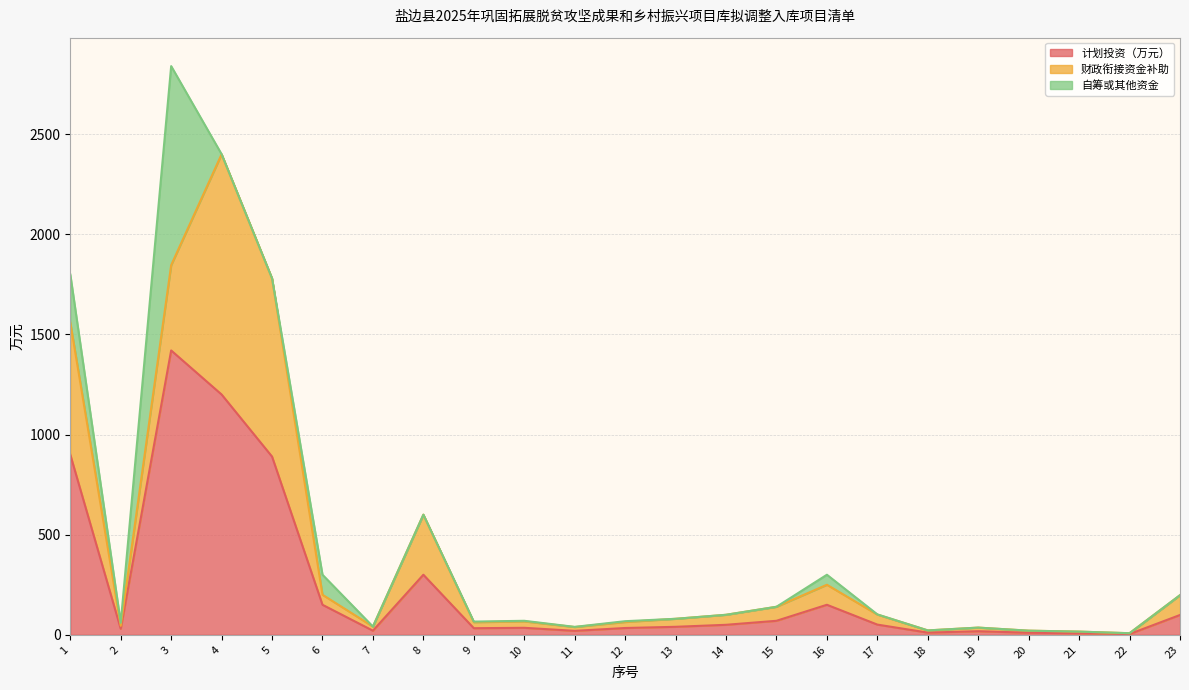

List the series in order of their peak value, lowest first.

自筹或其他资金, 财政衔接资金补助, 计划投资（万元）